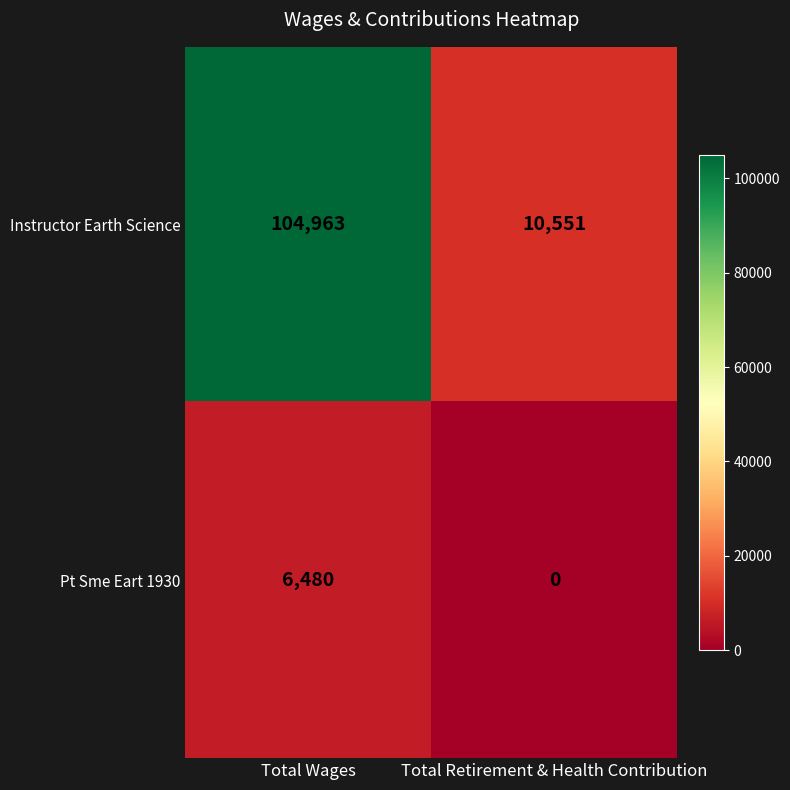

List the series in order of their peak value, lowest first.

Pt Sme Eart 1930, Instructor Earth Science